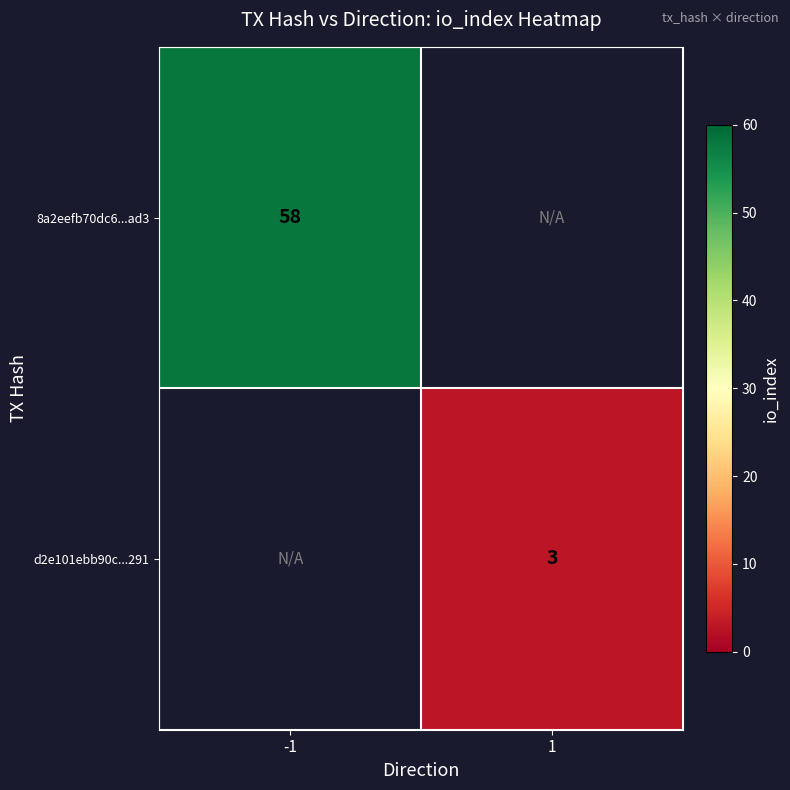

The value of d2e101ebb90c...291 at 1 is 5. True or false?

False